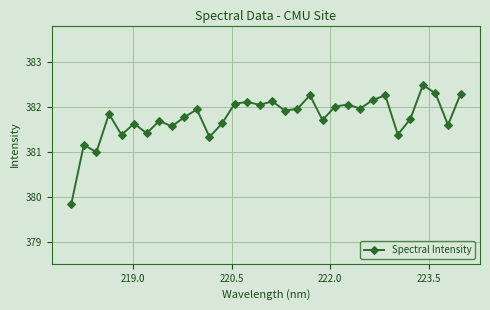

How many lines are shown in the chart?

1